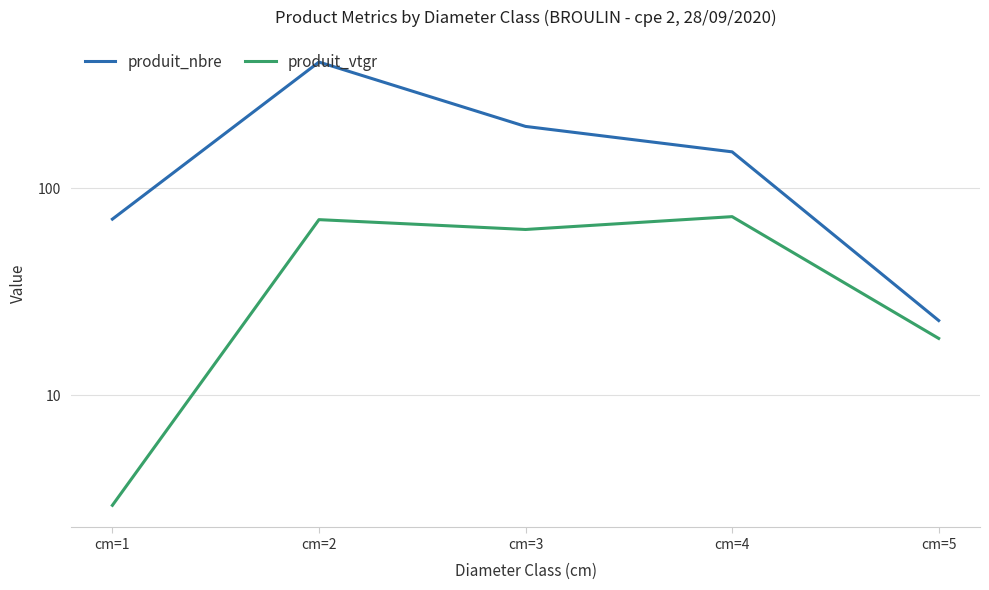

Is the value of produit_nbre at cm=3 greater than the value of produit_vtgr at cm=4?

Yes